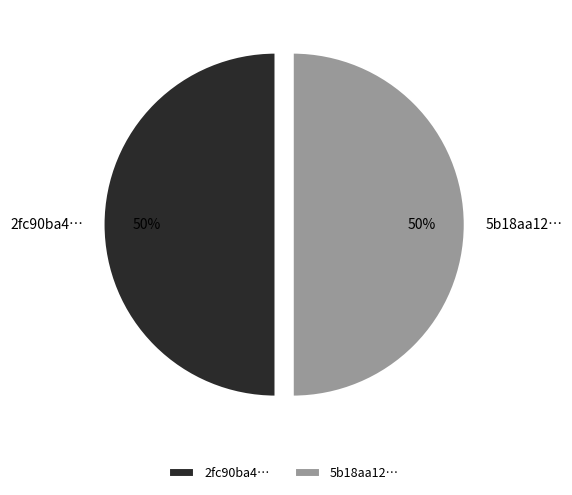

To the nearest percent, what percentage of the pie is 5b18aa12…?

50%